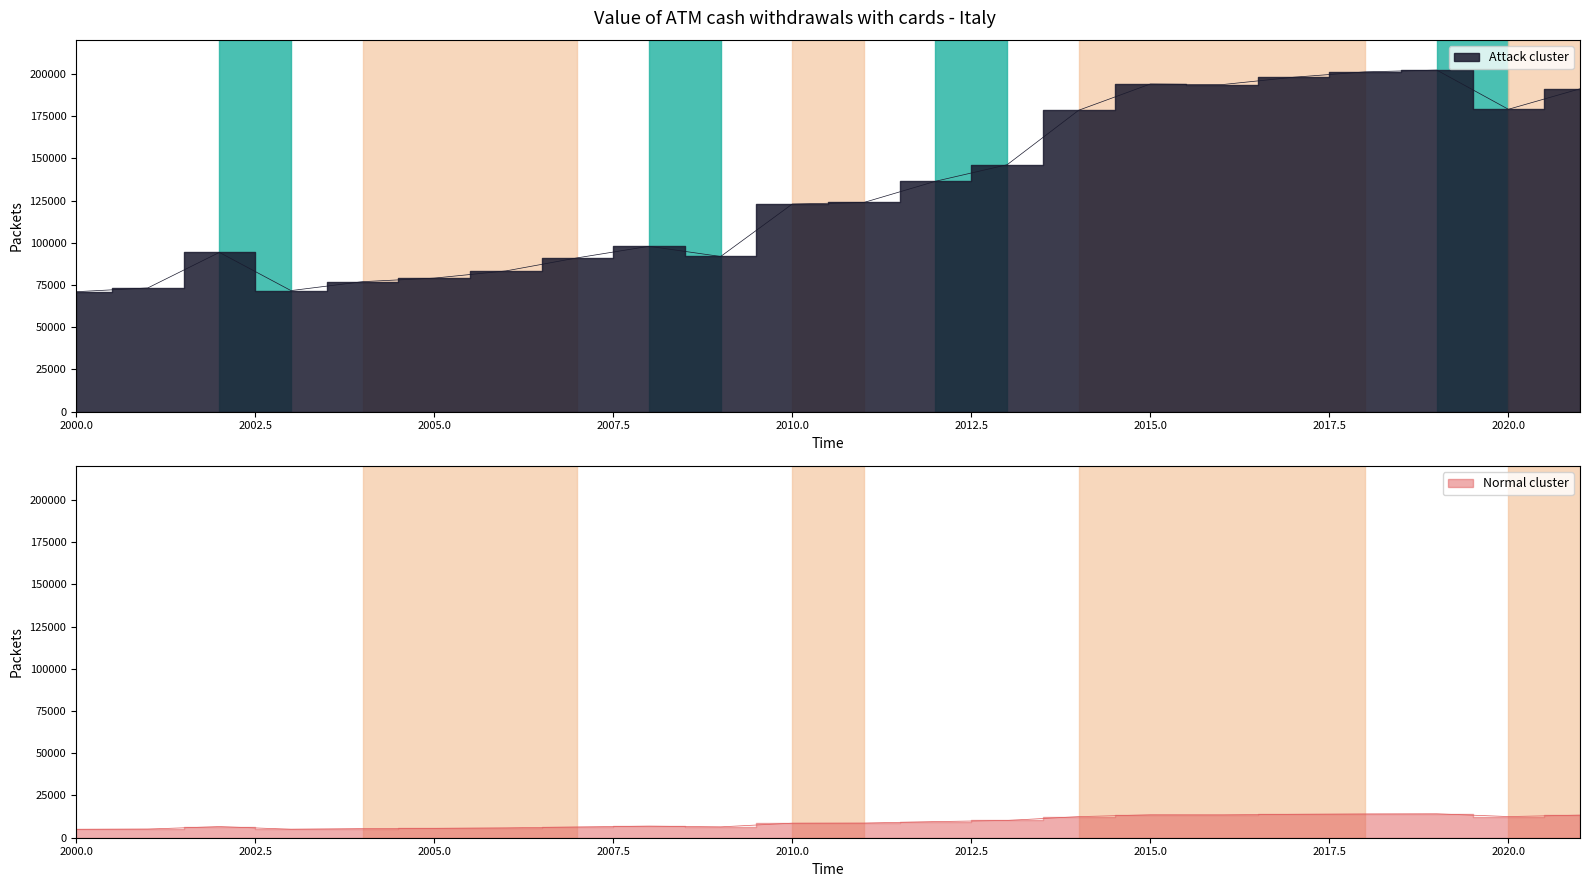

How many lines are shown in the chart?

1